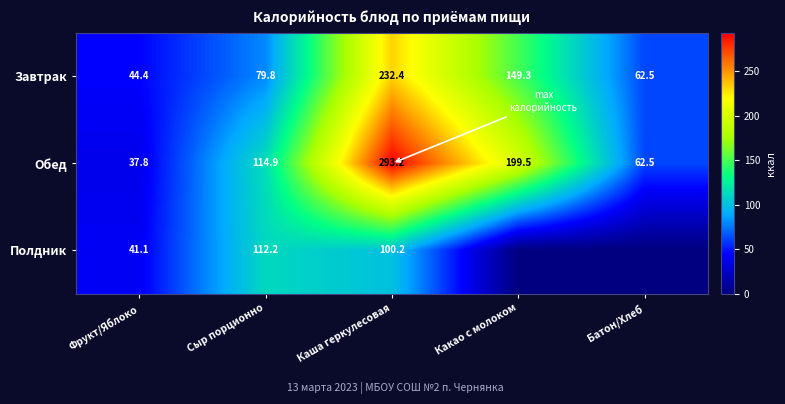

What is the difference between the highest and lowest values at Сыр порционно?

35.1